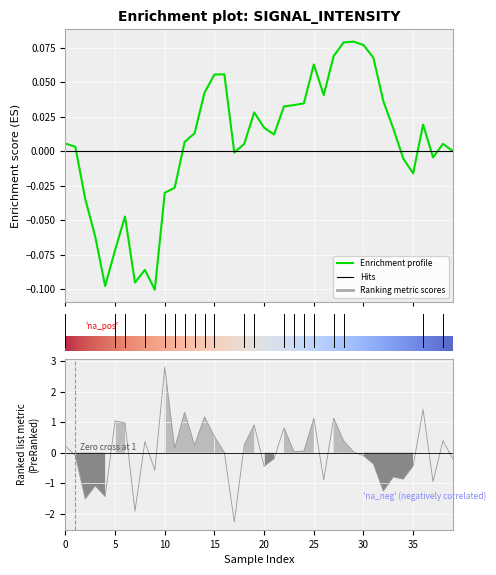

Does the chart display data point markers on the line(s)?

No